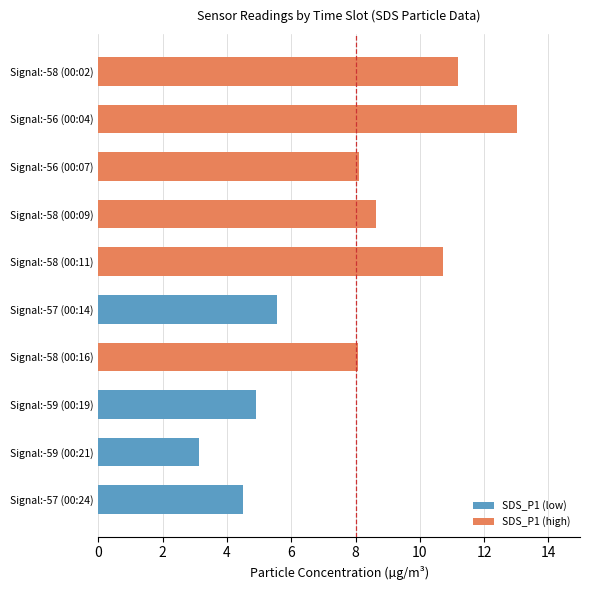

What is the average value?

7.8